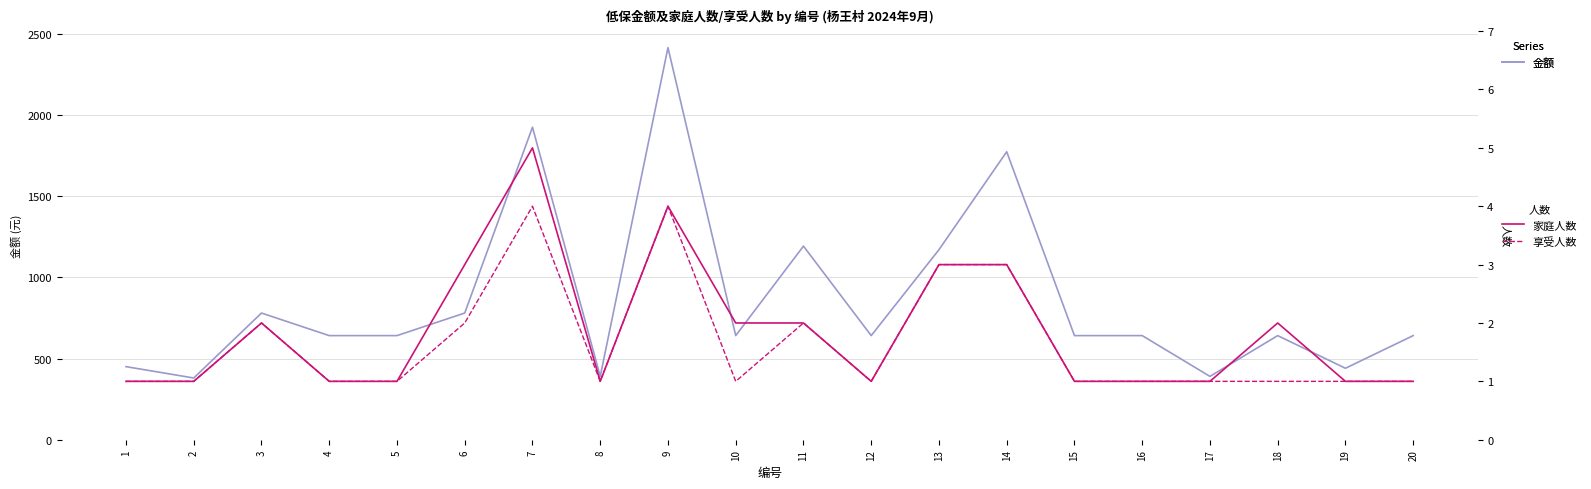

How many lines are shown in the chart?

3